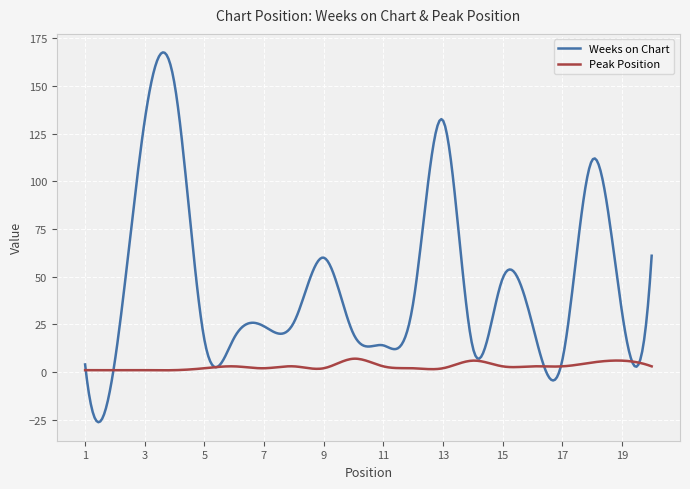

List the series in order of their overall mean, highest first.

Weeks on Chart, Peak Position